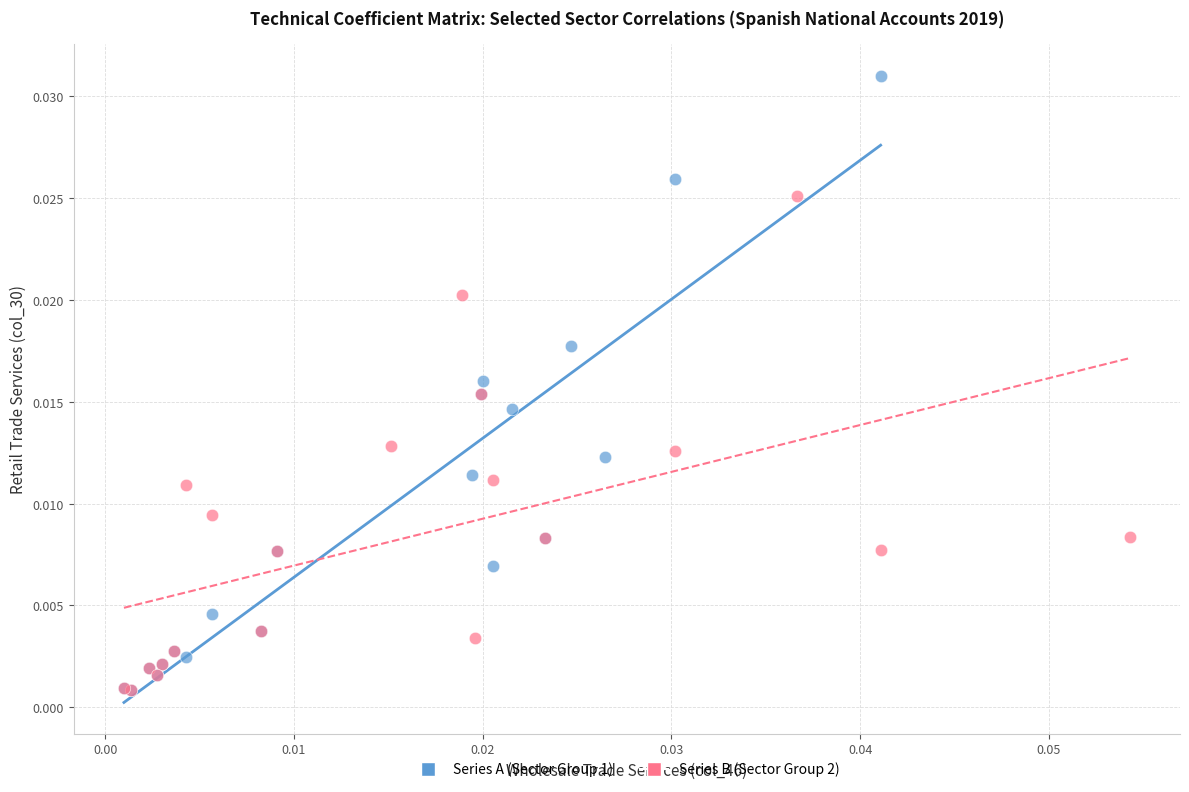

Which series reaches the maximum Y coordinate?

Series A (Sector Group 1)